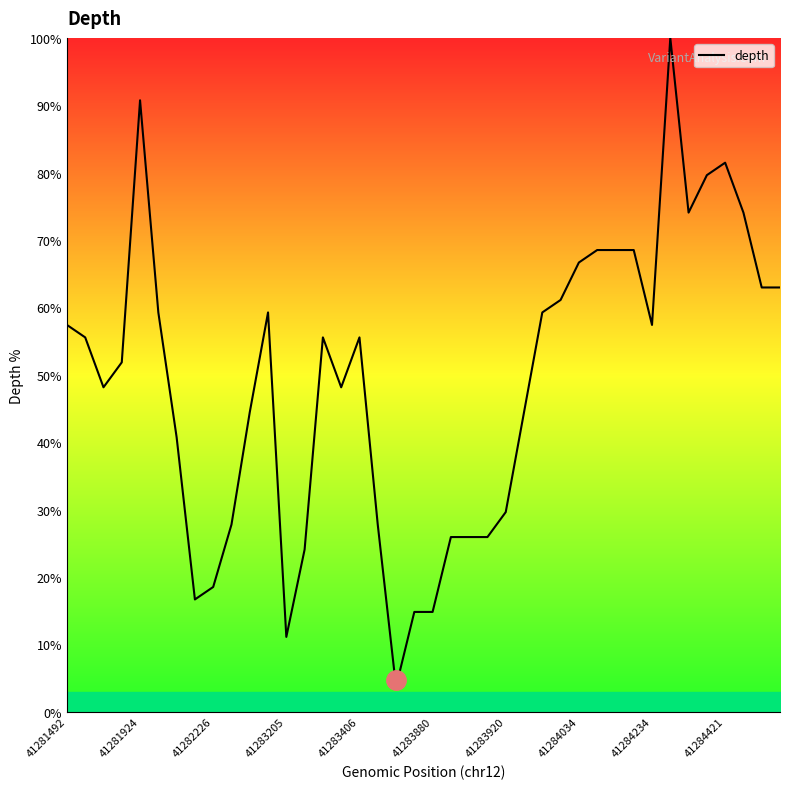

What is the smallest value displayed?

3.7